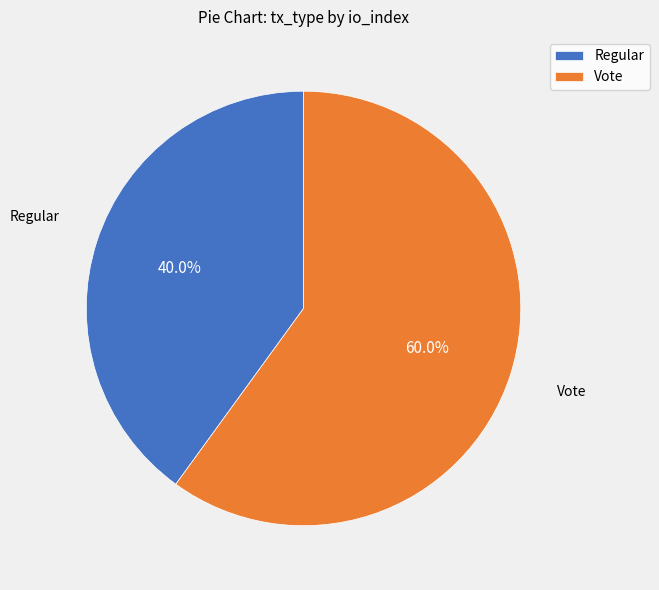

Do Regular and Vote together represent more than half of the pie?

Yes